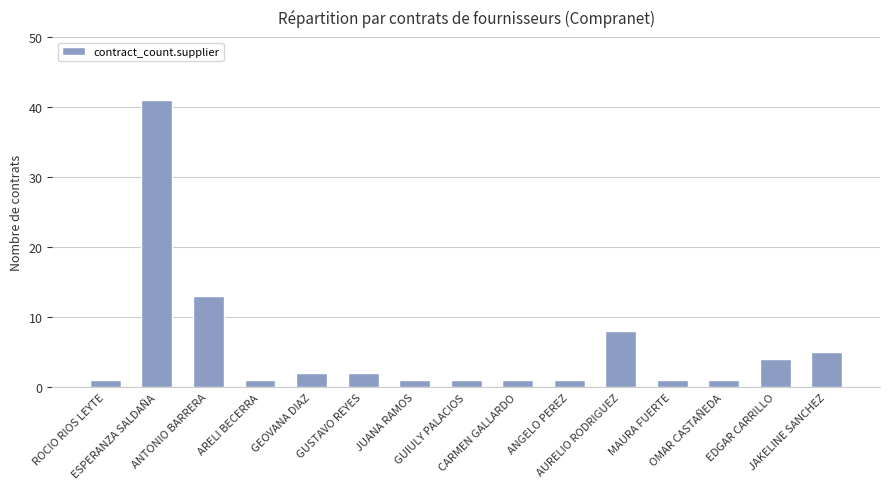

Reading right to left, extract all data points from this chart.

5	4	1	1	8	1	1	1	1	2	2	1	13	41	1